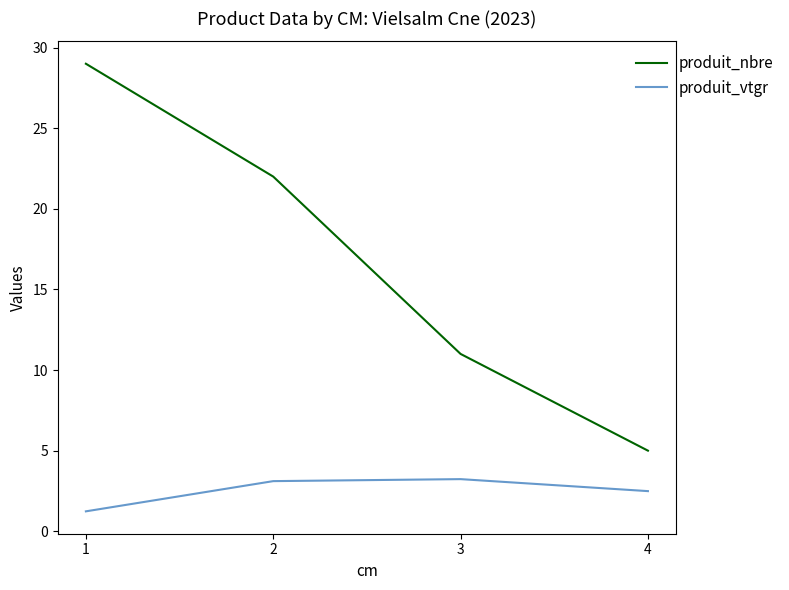

Rank the categories by produit_nbre value from highest to lowest.

1, 2, 3, 4